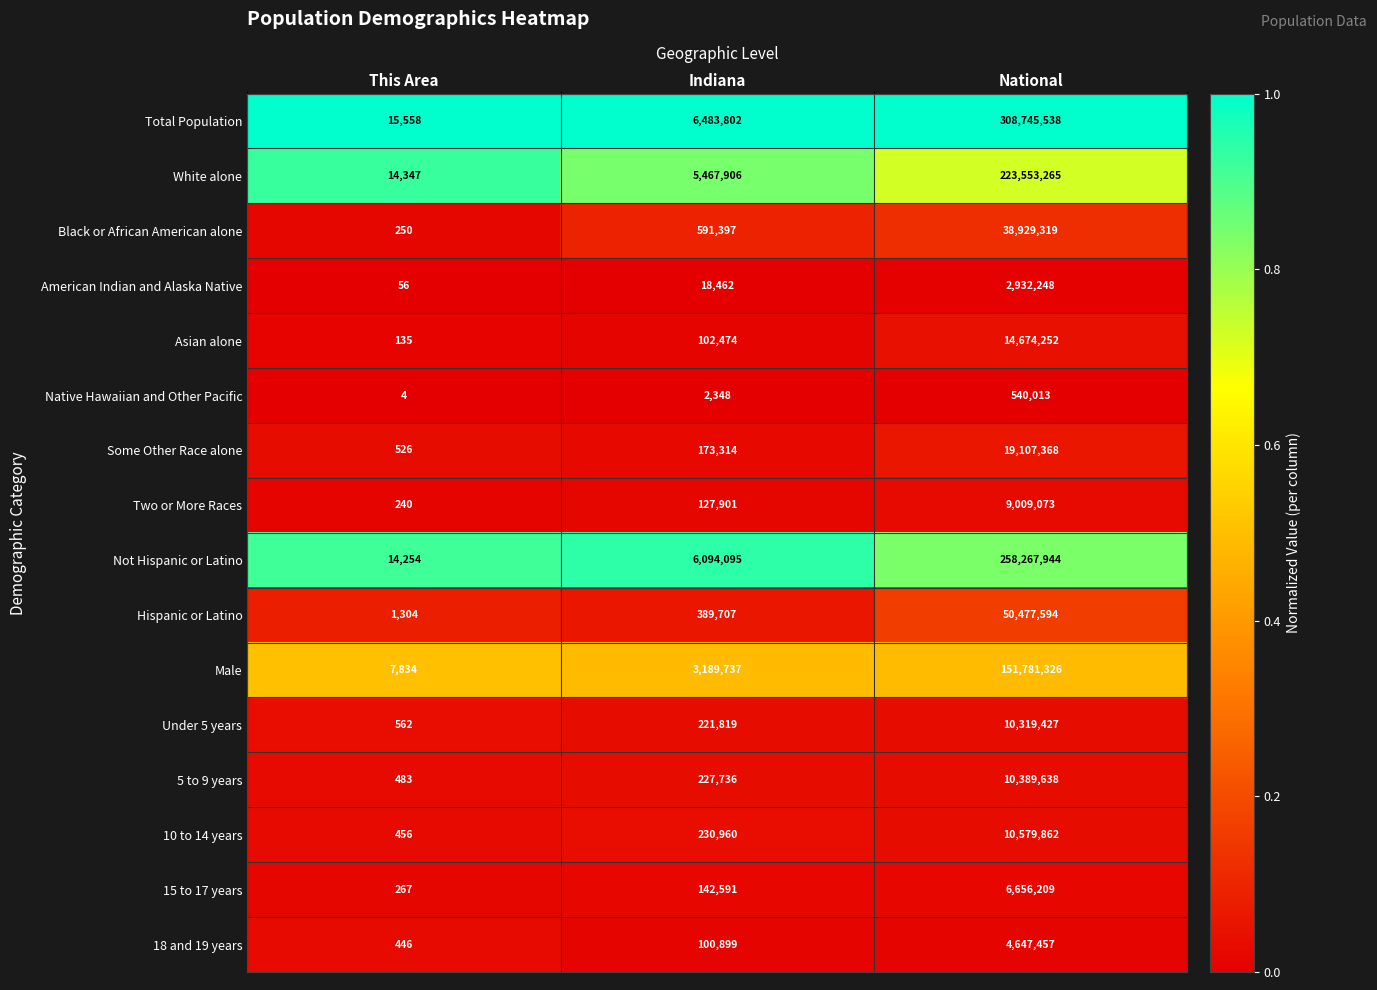

At which category is the sum across all series the highest?

National